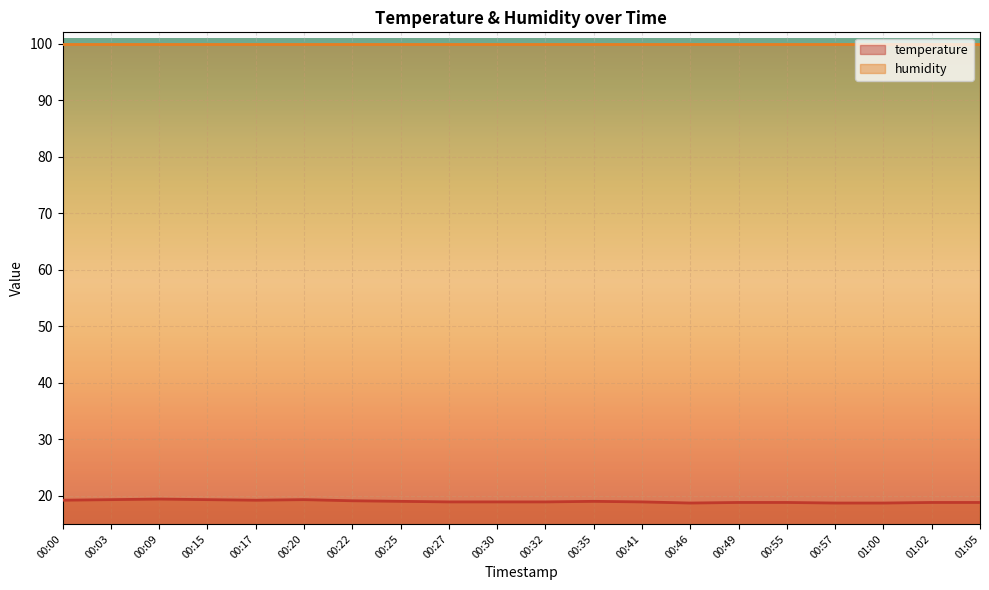

Which category has the lowest value across all series?

00:46